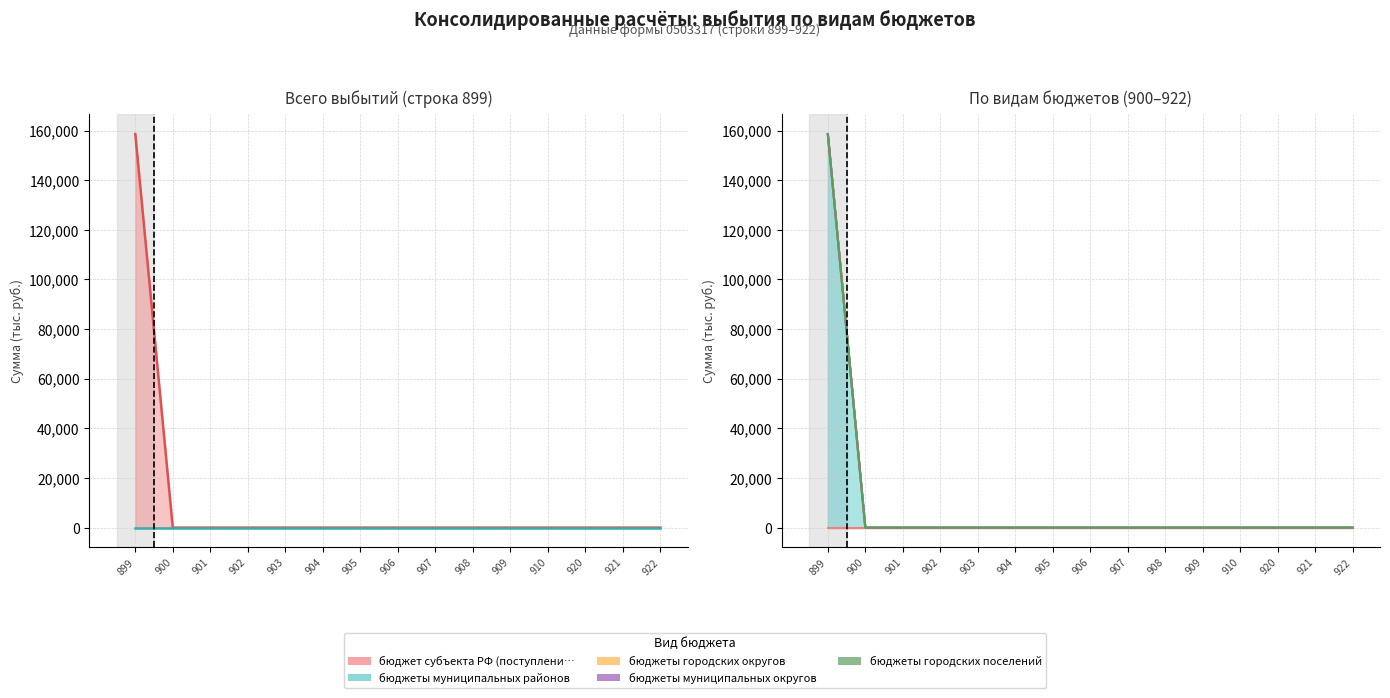

How many lines are shown in the chart?

5